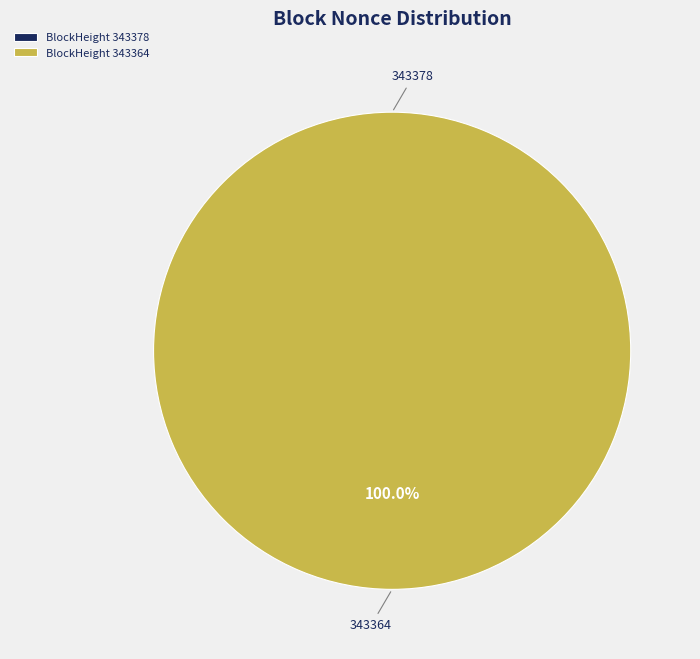

Does any single category account for the majority?

Yes